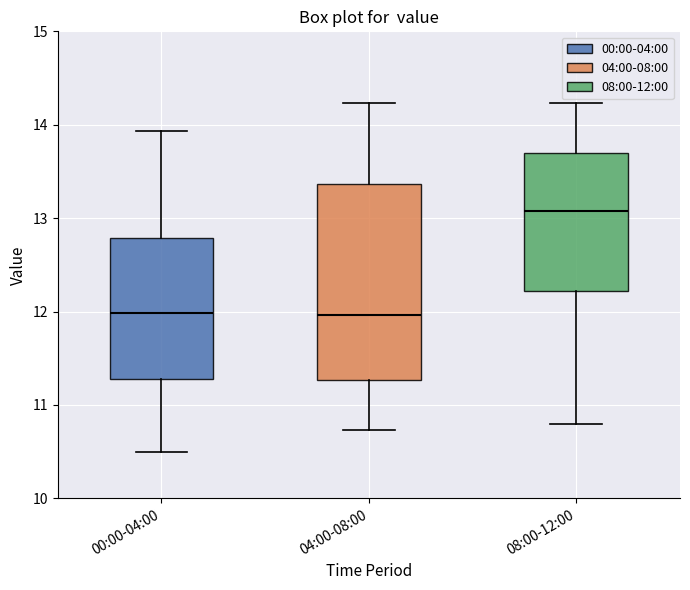

Which box is the tallest, from its lower edge to its upper edge?

04:00-08:00